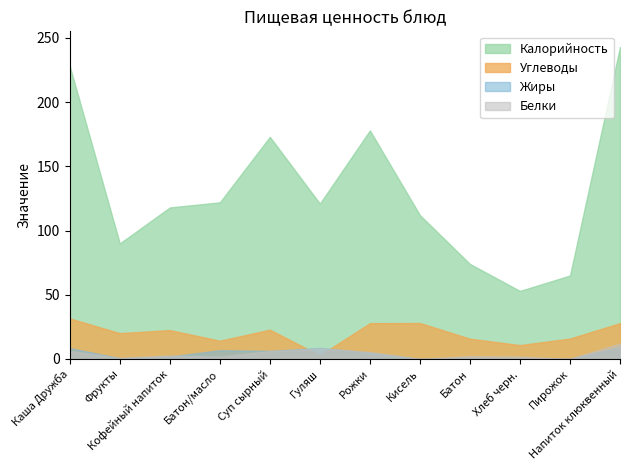

What is the total value across all series at Каша Дружба?

274.3